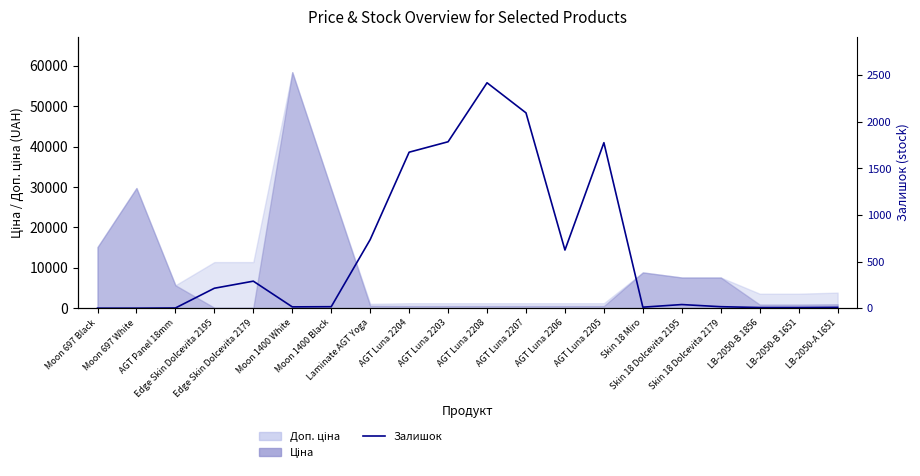

Reading left to right, extract all data points from this chart.

Moon 697 Black=0	Moon 697 White=0	AGT Panel 18mm=2	Edge Skin Dolcevita 2195=214	Edge Skin Dolcevita 2179=290	Moon 1400 White=14	Moon 1400 Black=16	Laminate AGT Yoga=736	AGT Luna 2204=1674	AGT Luna 2203=1786	AGT Luna 2208=2419	AGT Luna 2207=2096	AGT Luna 2206=624	AGT Luna 2205=1776	Skin 18 Miro=11	Skin 18 Dolcevita 2195=39	Skin 18 Dolcevita 2179=16	LB-2050-B 1856=7	LB-2050-B 1651=7	LB-2050-A 1651=9